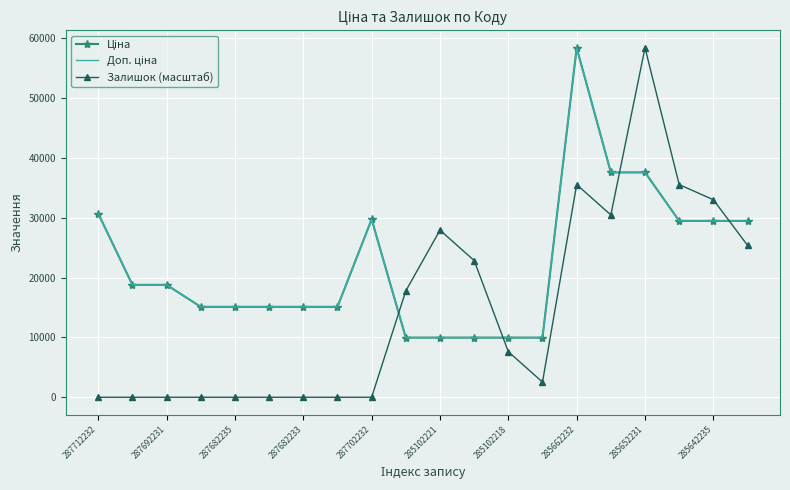

What is the value of the Ціна point at the 4th from the left?

15120.0